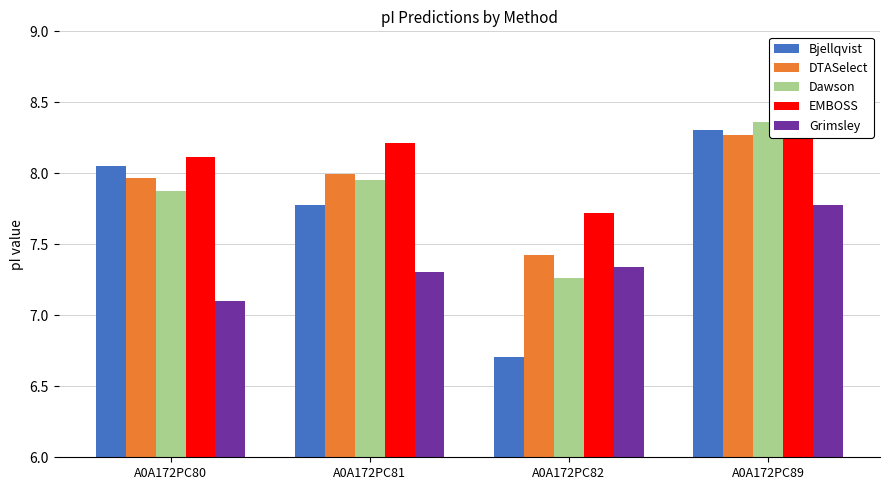

What is the average value of the Bjellqvist series?

7.7